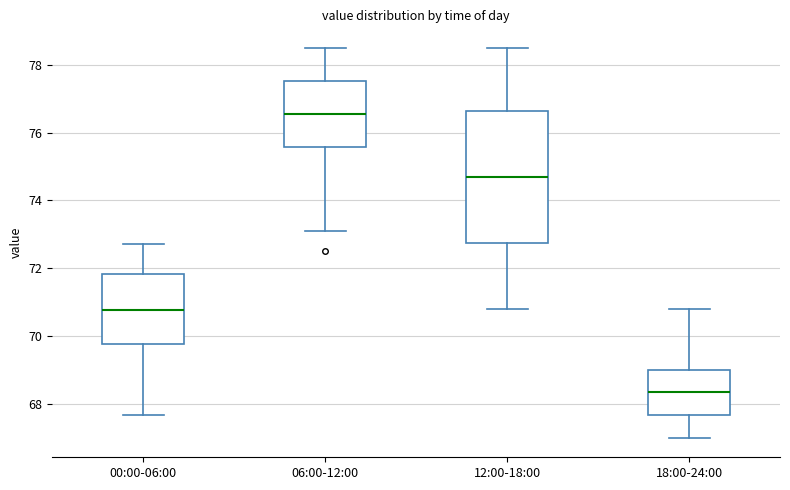

Comparing the boxes themselves (not the whiskers), which one is the tallest?

12:00-18:00